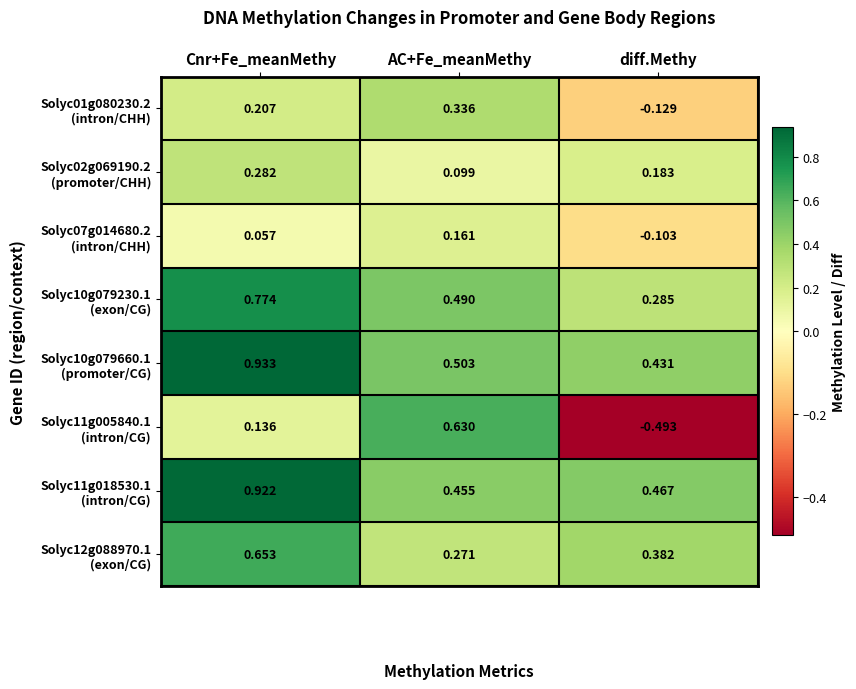

At which category is the sum across all series the highest?

Cnr+Fe_meanMethy